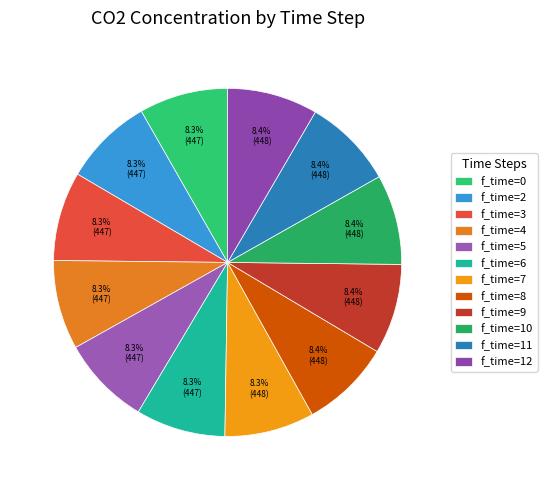

Count the number of slices in the pie.

12